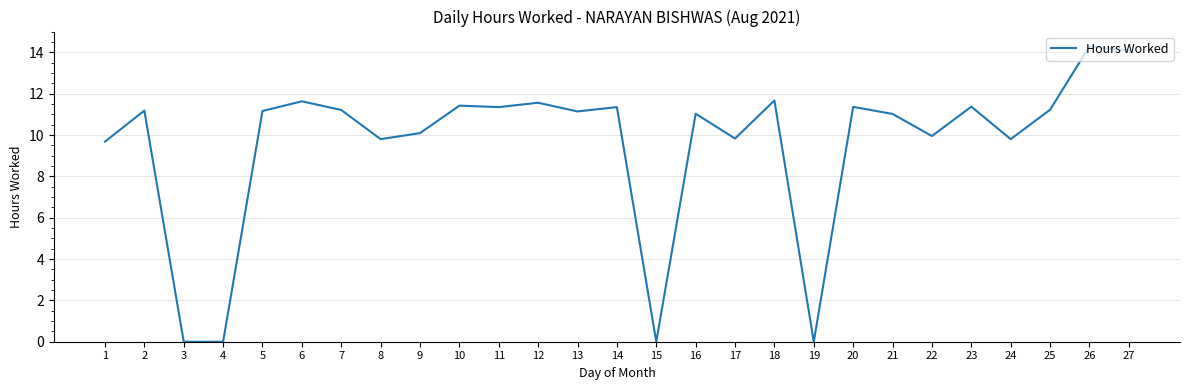

True or false: the data shows 11.2 at 25.

True